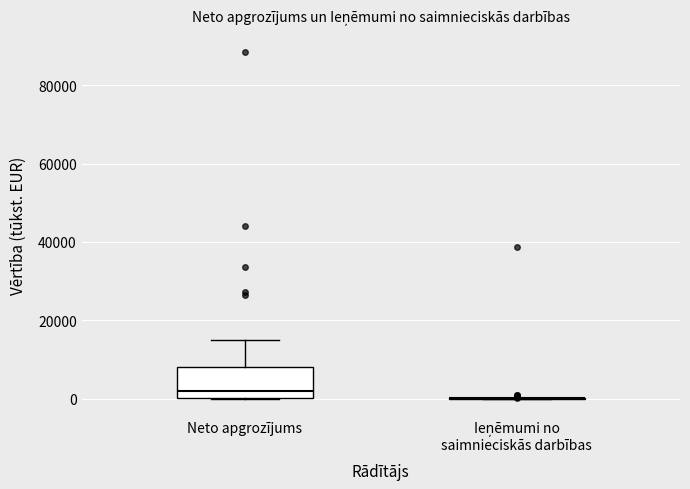

Reading left to right, transcribe this box plot: for each box, give where its median line is, the range the box spans, and where its two whiskers end, as read against the y-axis. The values are not printed on the chart, so give them approximately, as read against the axis.

Neto apgrozījums: median 2000, box 0 to 8000, whiskers 0 to 14000
Ieņēmumi no saimnieciskās darbības: box collapsed to a line at 0, whiskers 0 to 0